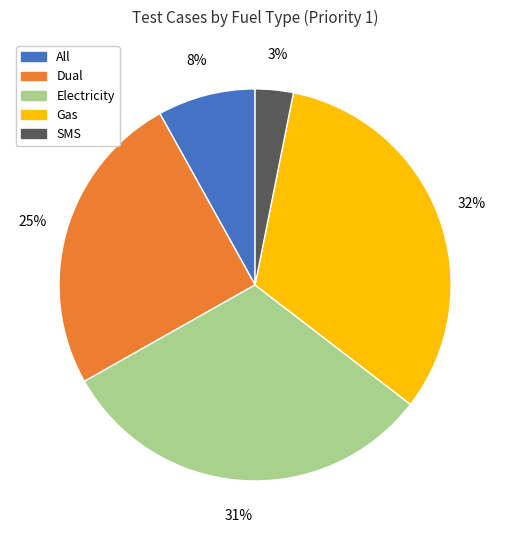

Rank the categories by value from highest to lowest.

Gas, Electricity, Dual, All, SMS